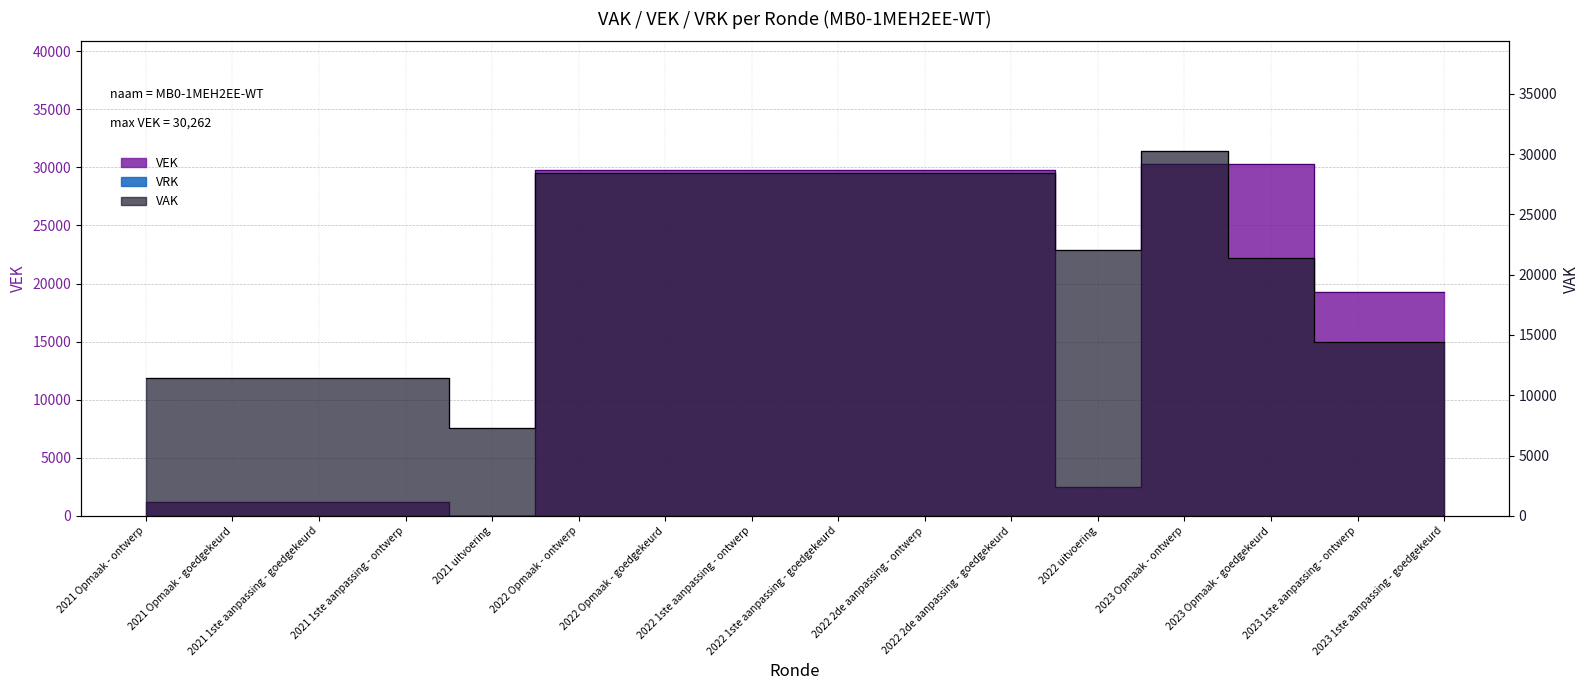

True or false: the data shows 30262 at 2023 Opmaak - ontwerp.

True